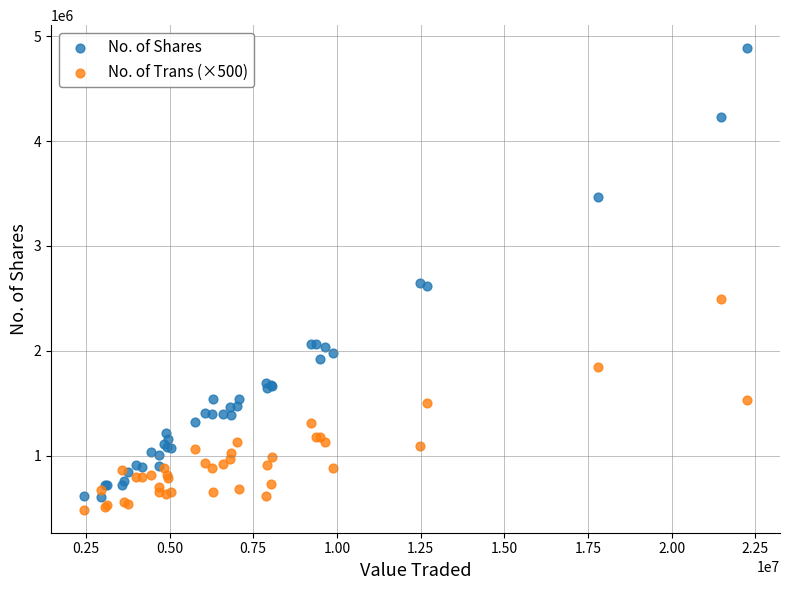

Which series contains the lowest Y value?

No. of Trans (×500)